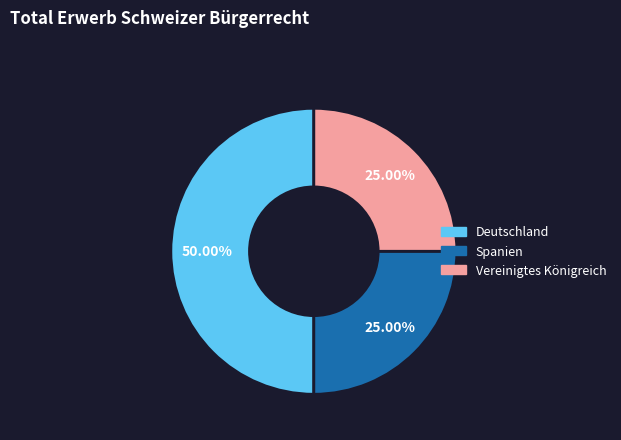

What is the ratio of the value at Spanien to the value at Deutschland?

0.5